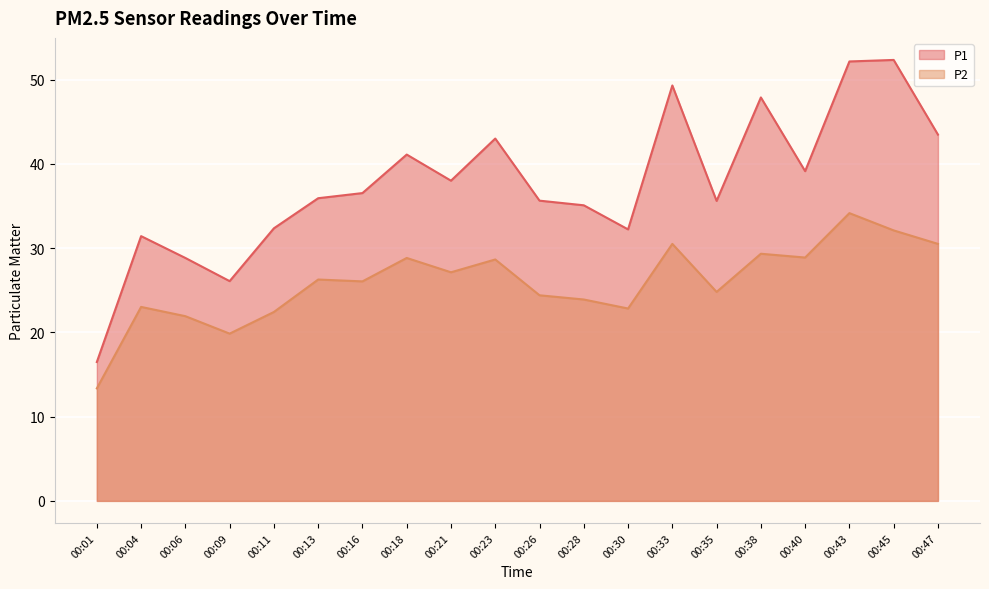

The value of P2 at 00:04 is 23.0. True or false?

True